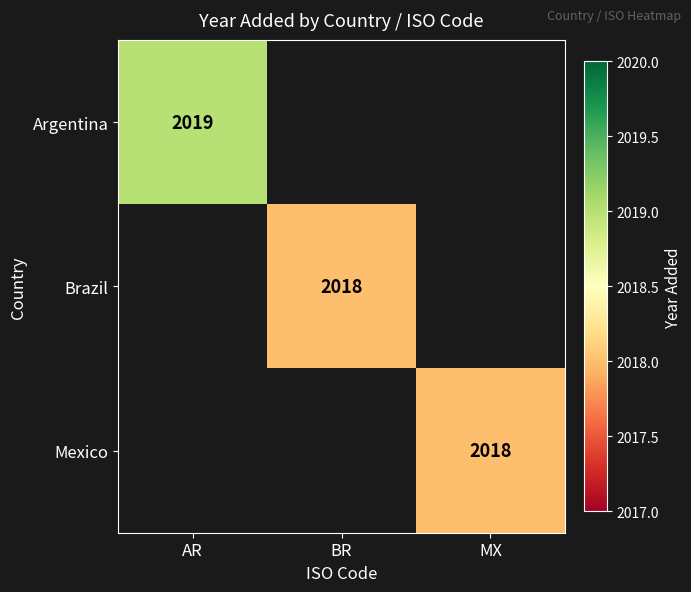

At how many categories does at least one series exceed 2018?

1